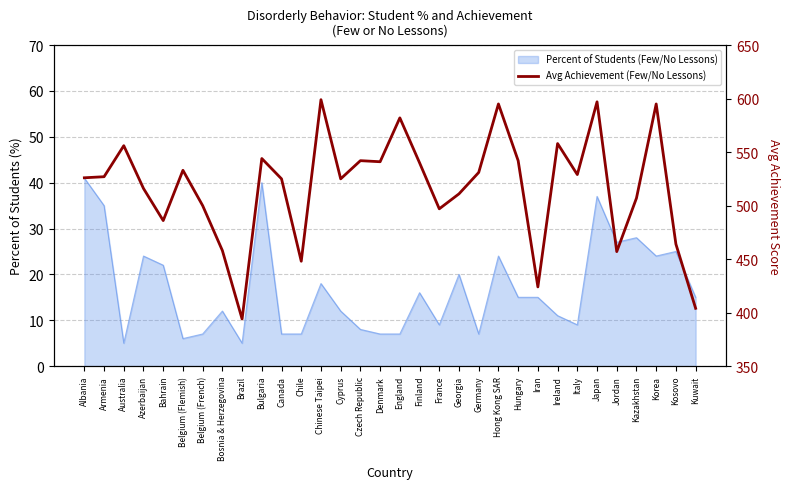

At which label does the data first exceed 527?

Australia